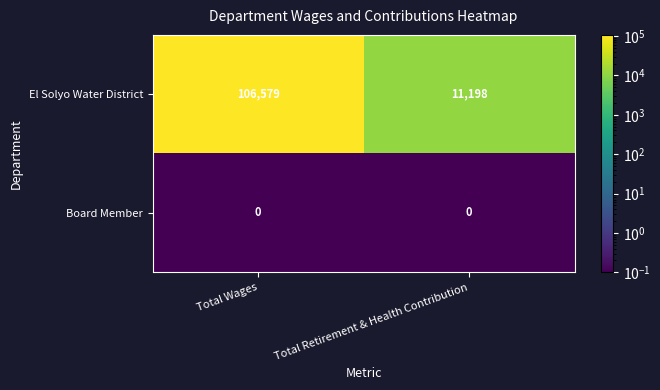

List the series in order of their peak value, lowest first.

Board Member, El Solyo Water District